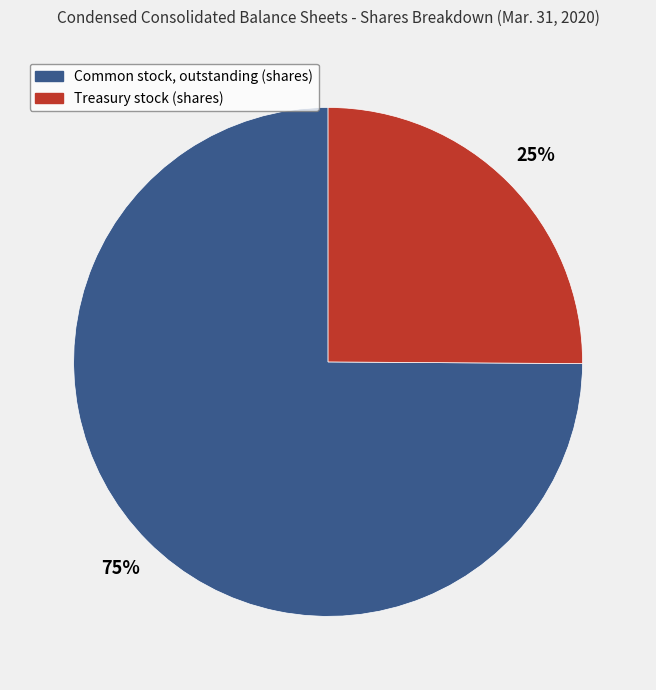

What is the ratio of the value at Common stock, outstanding (shares) to the value at Treasury stock (shares)?

3.0